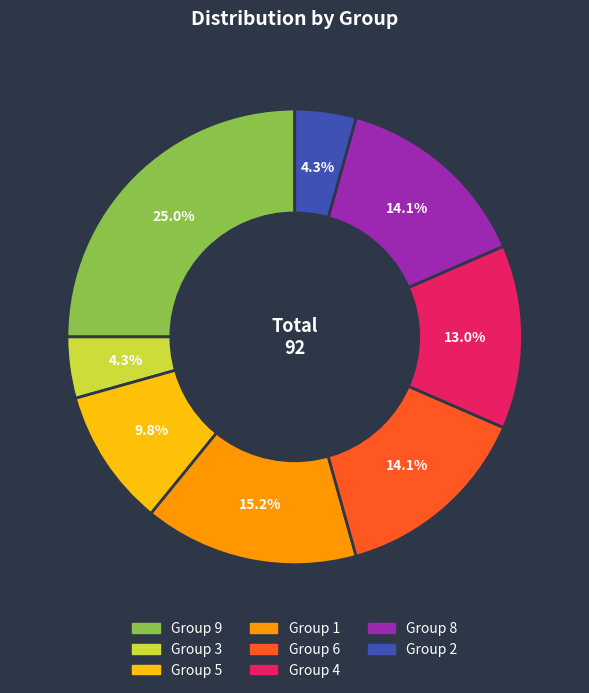

Is there a majority slice in this chart?

No